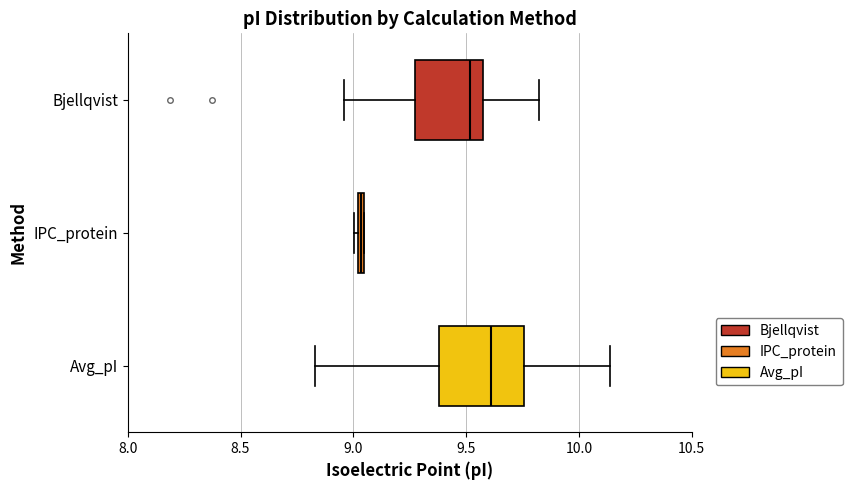

Where is the right edge of the box for Bjellqvist on the x-axis? The values are not printed on the chart, so give them approximately, as read against the axis.

9.60